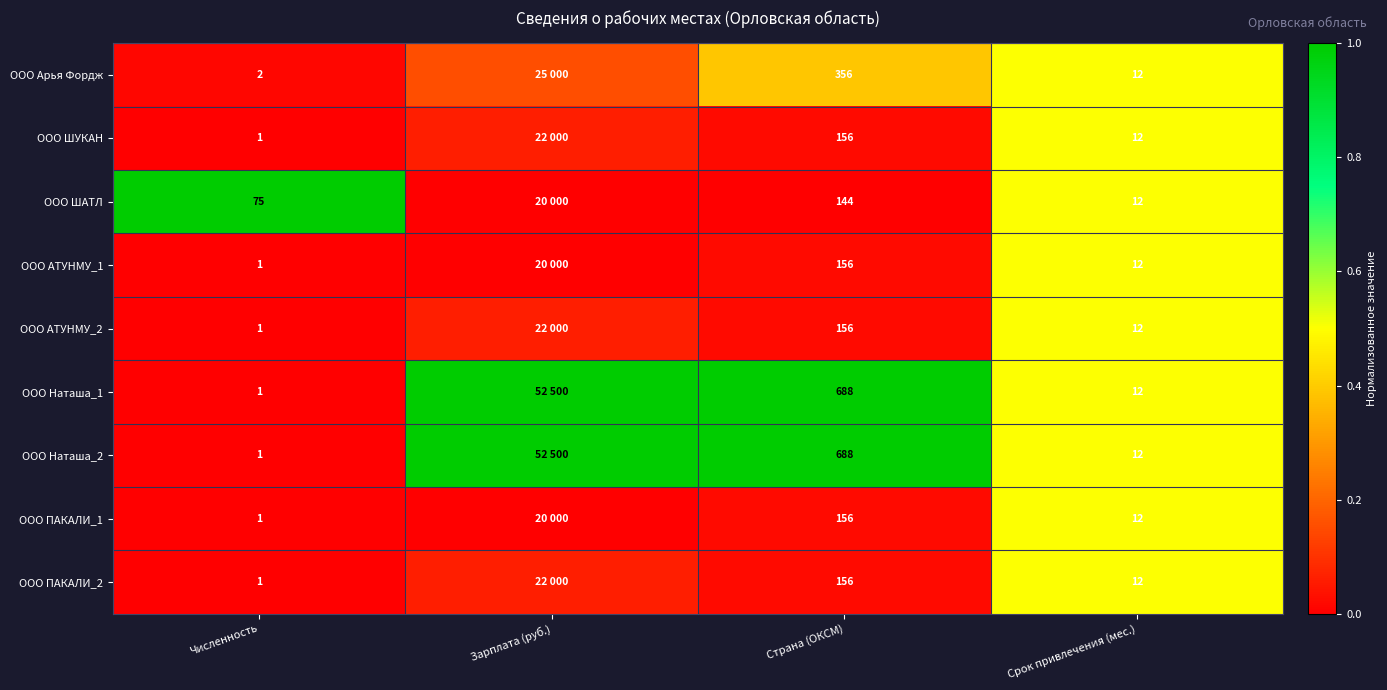

Between Численность and Срок привлечения (мес.), which series saw the biggest shift?

ООО ШАТЛ